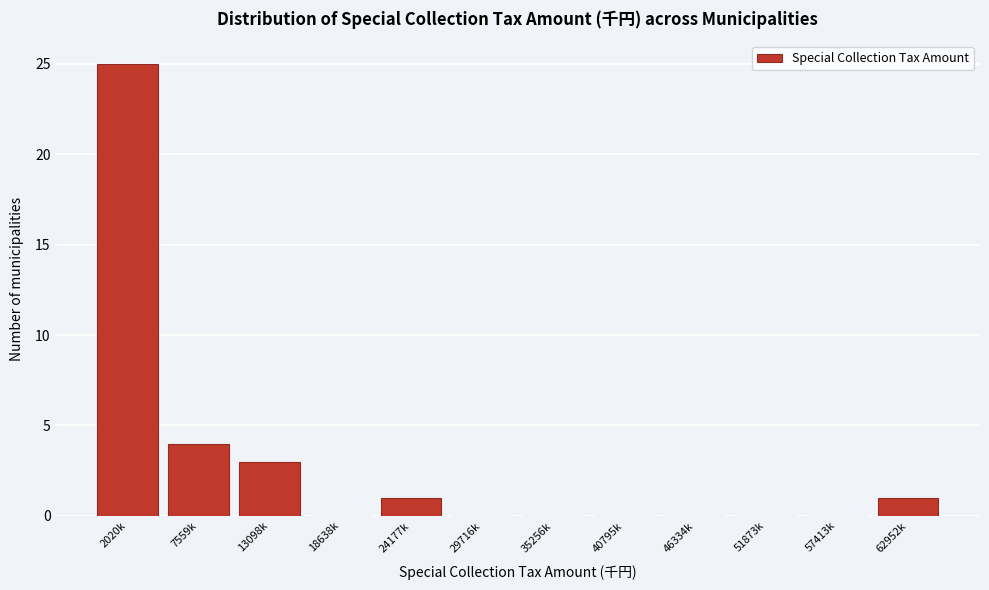

Reading left to right, what are all the values shown in this chart?

2020k=25	7559k=4	13098k=3	18638k=0	24177k=1	29716k=0	35256k=0	40795k=0	46334k=0	51873k=0	57413k=0	62952k=1